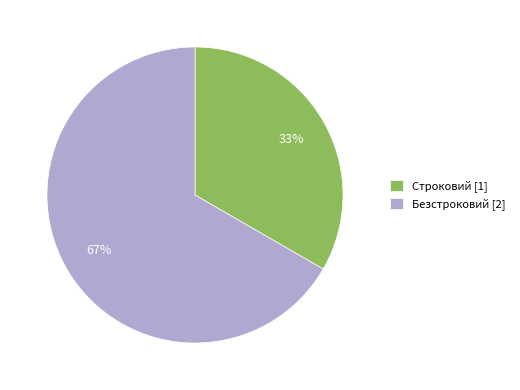

Do Строковий [1] and Безстроковий [2] together represent more than half of the pie?

Yes